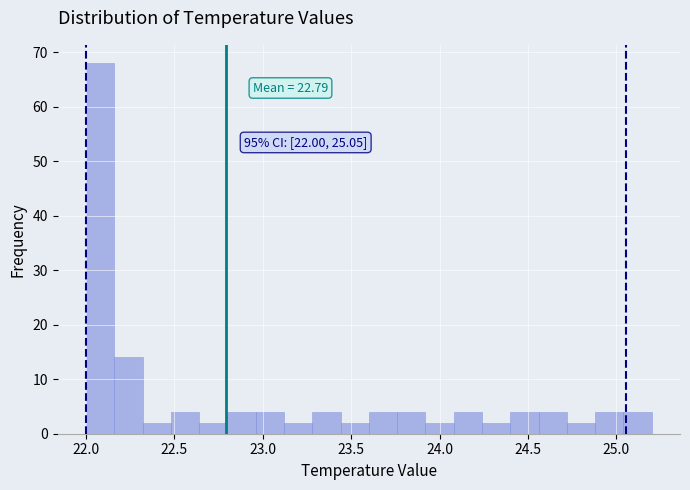

Read against the x-axis, roughly where is the centre of the tallest bar?

22.10